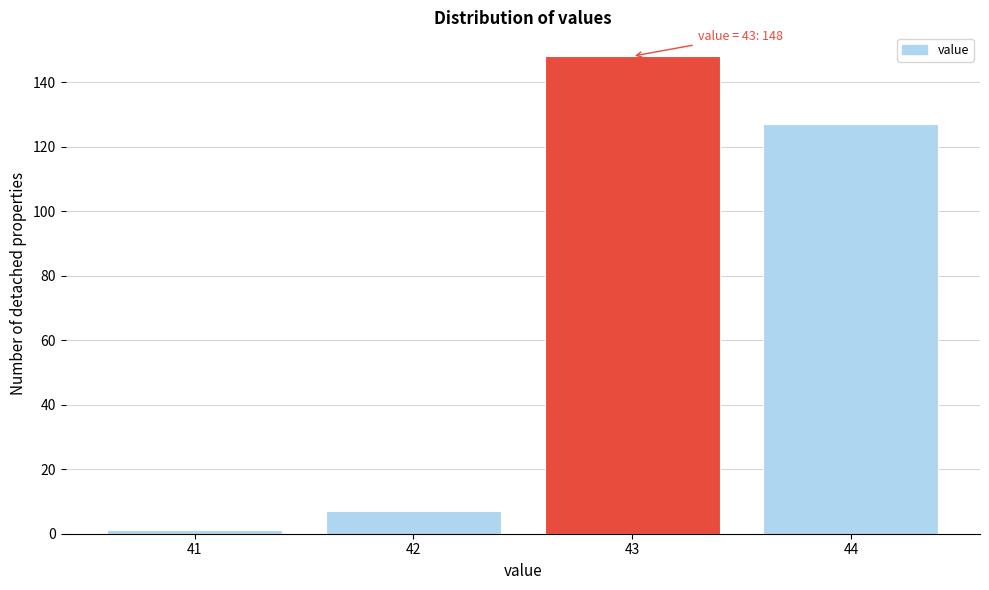

Reading right to left, list all the values displayed in this chart.

44=127	43=148	42=7	41=1